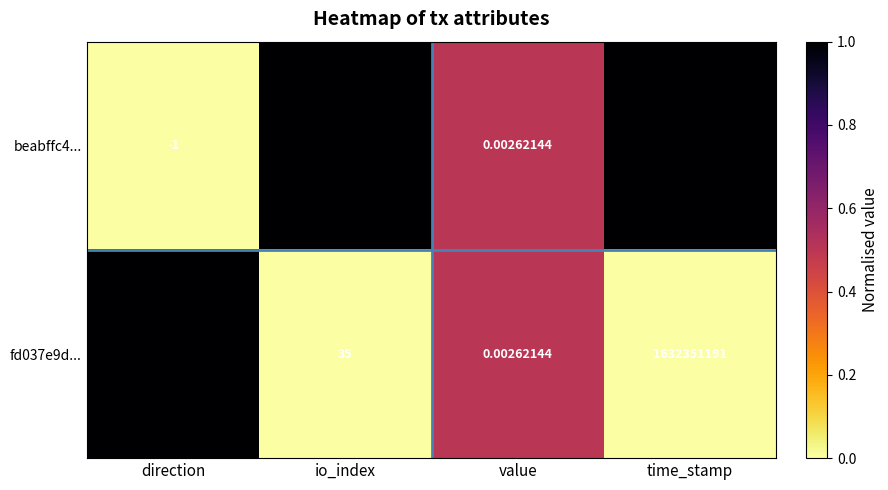

Which series has the largest range (max minus min)?

beabffc4...